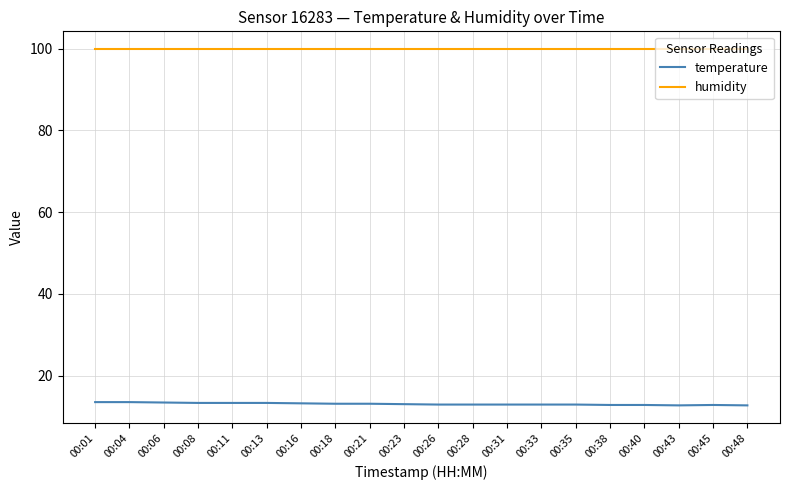

Which series has the widest spread of values?

temperature